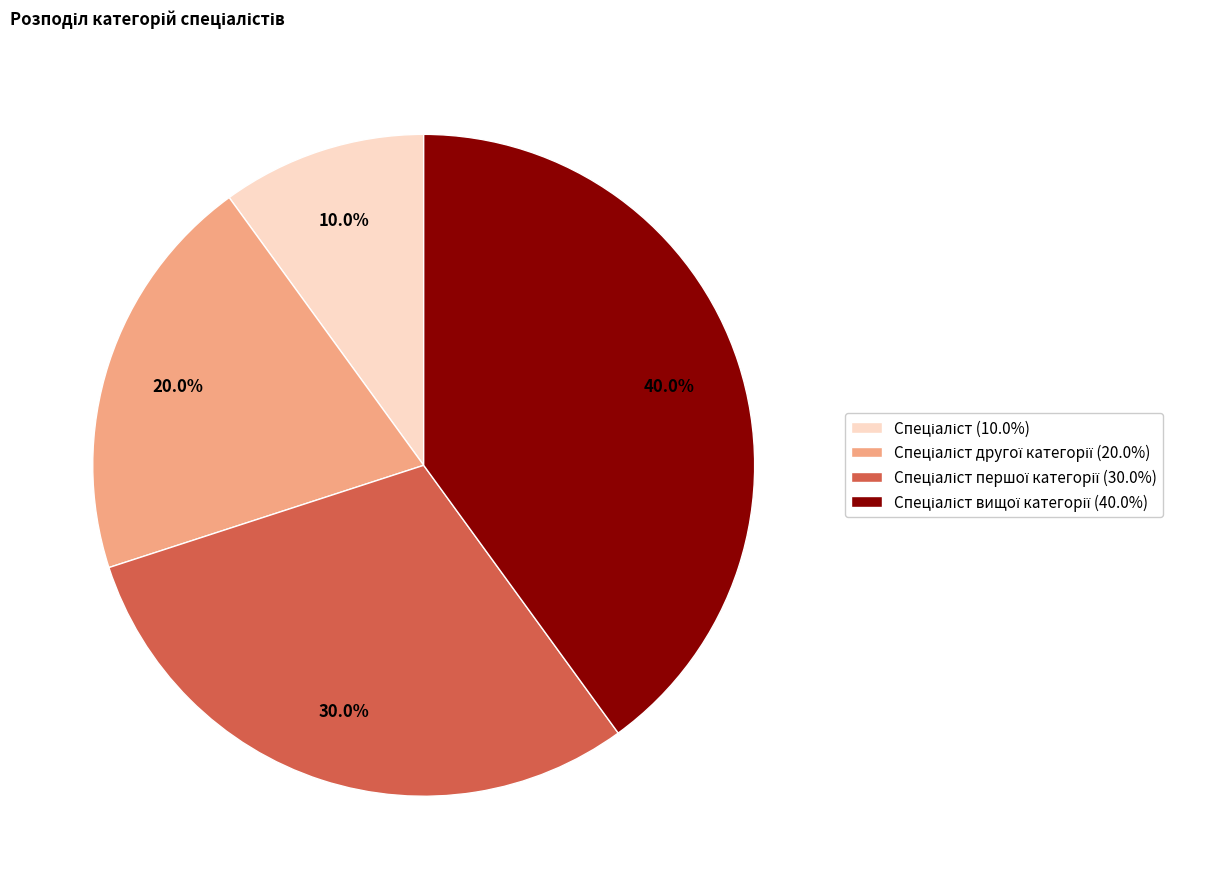

Is there a majority slice in this chart?

No